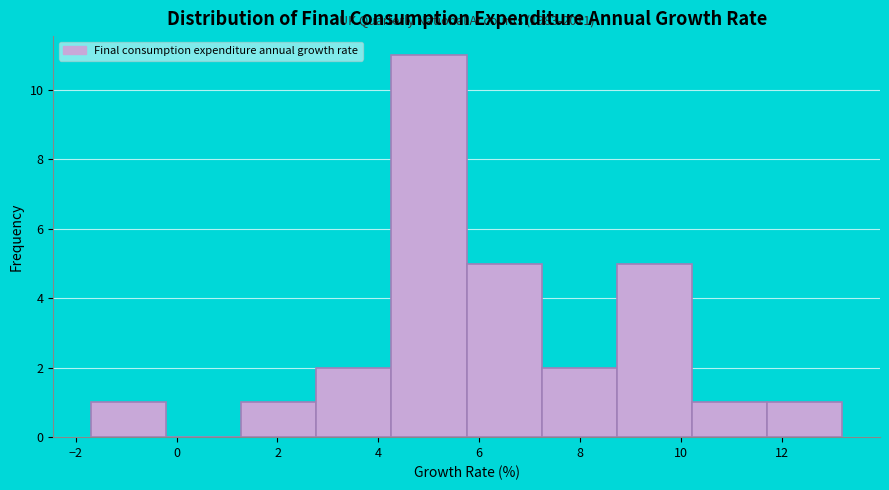

Over which range of the x-axis is the bar tallest?

4.2 to 5.8